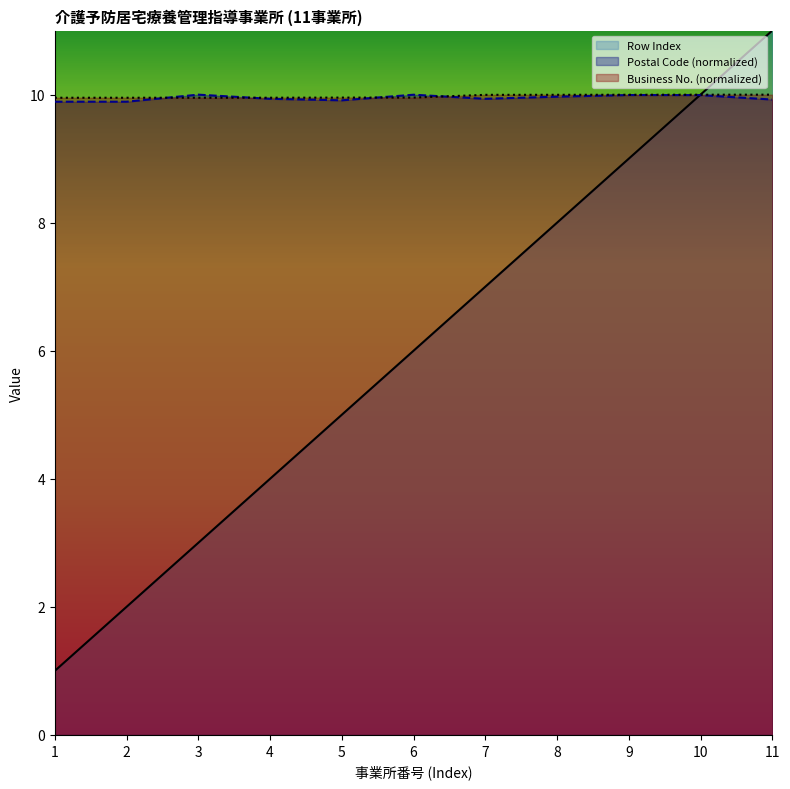

Reading left to right, transcribe all the data shown in this chart.

Row Index: 1.0	2.0	3.0	4.0	5.0	6.0	7.0	8.0	9.0	10.0	11.0
Postal Code: 9.9	9.9	10.0	9.9	9.9	10.0	9.9	10.0	10.0	10.0	9.9
Business Number: 10.0	10.0	10.0	10.0	10.0	10.0	10.0	10.0	10.0	10.0	10.0